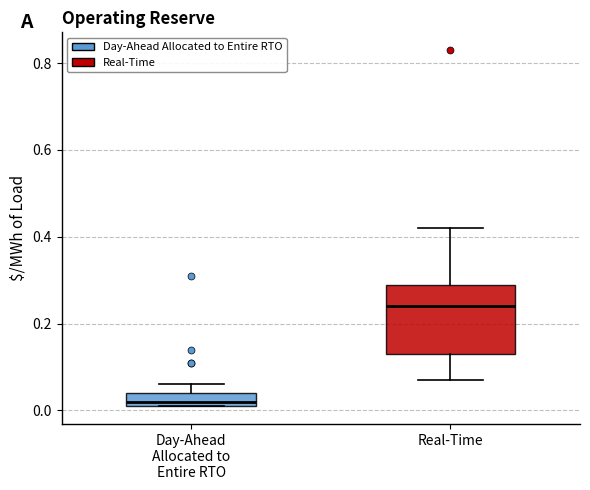

Where is the lower edge of the box for Day-Ahead Allocated to Entire RTO on the y-axis? The values are not printed on the chart, so give them approximately, as read against the axis.

0.02